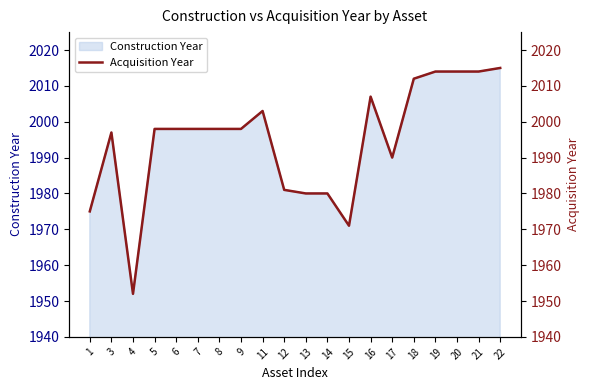

How many interior local valleys (lower than both neighbors) does the data have?

3